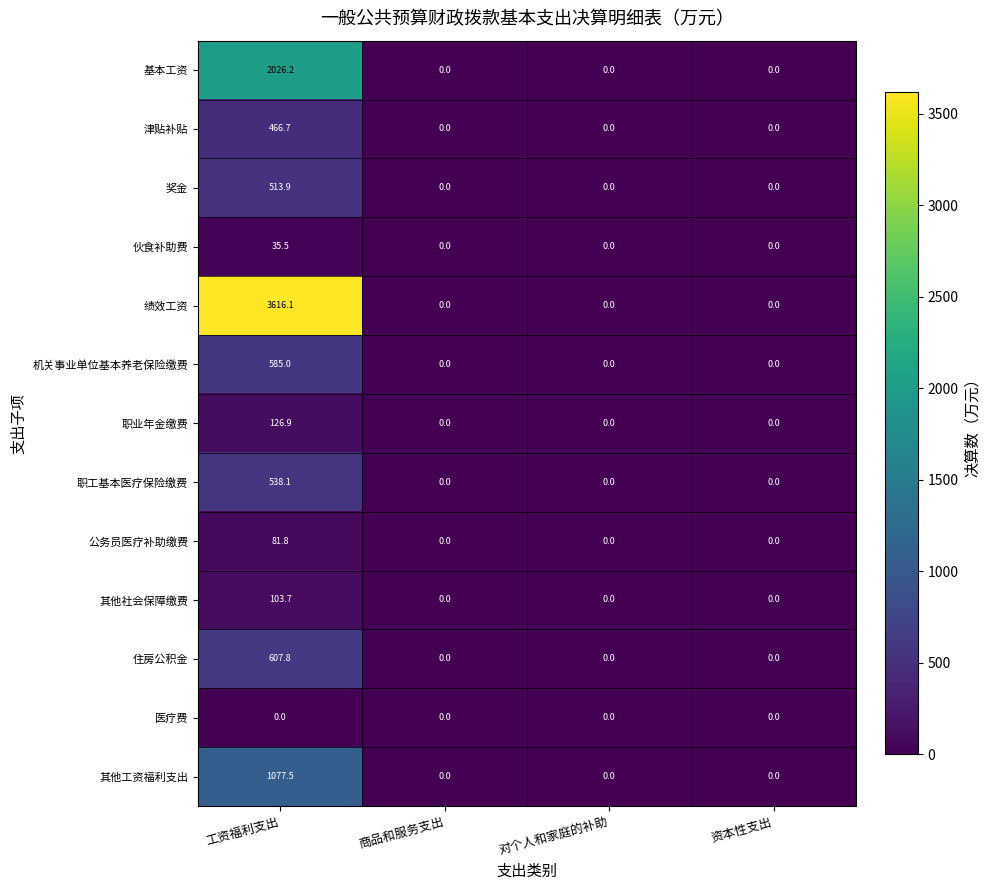

At 工资福利支出, list the series in order from largest to smallest.

绩效工资, 基本工资, 其他工资福利支出, 住房公积金, 机关事业单位基本养老保险缴费, 职工基本医疗保险缴费, 奖金, 津贴补贴, 职业年金缴费, 其他社会保障缴费, 公务员医疗补助缴费, 伙食补助费, 医疗费